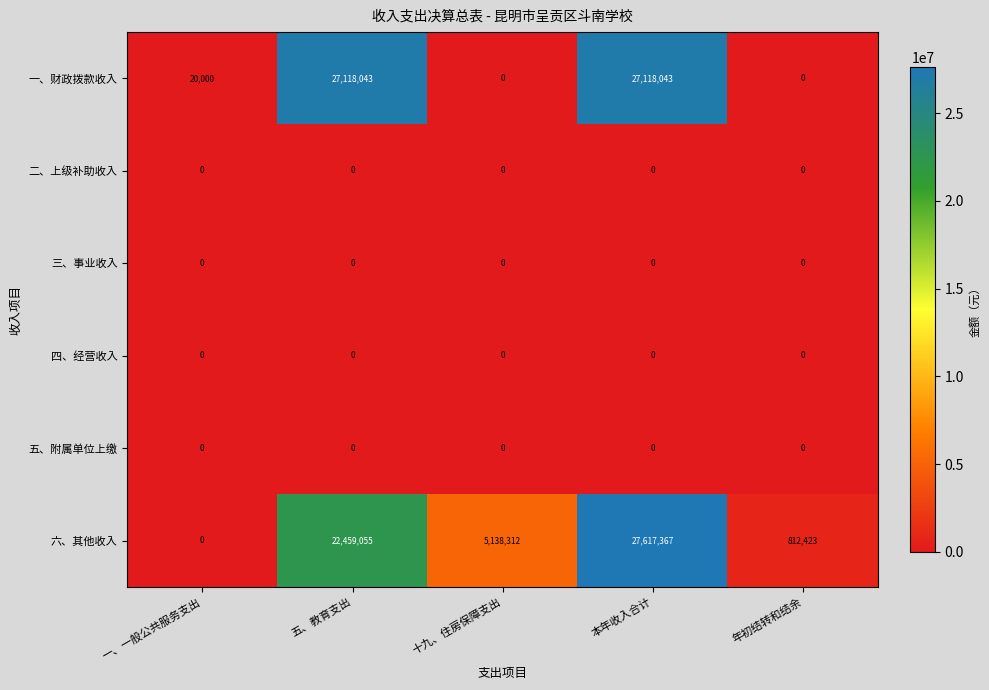

At which label does 六、其他收入 reach its minimum?

一、一般公共服务支出